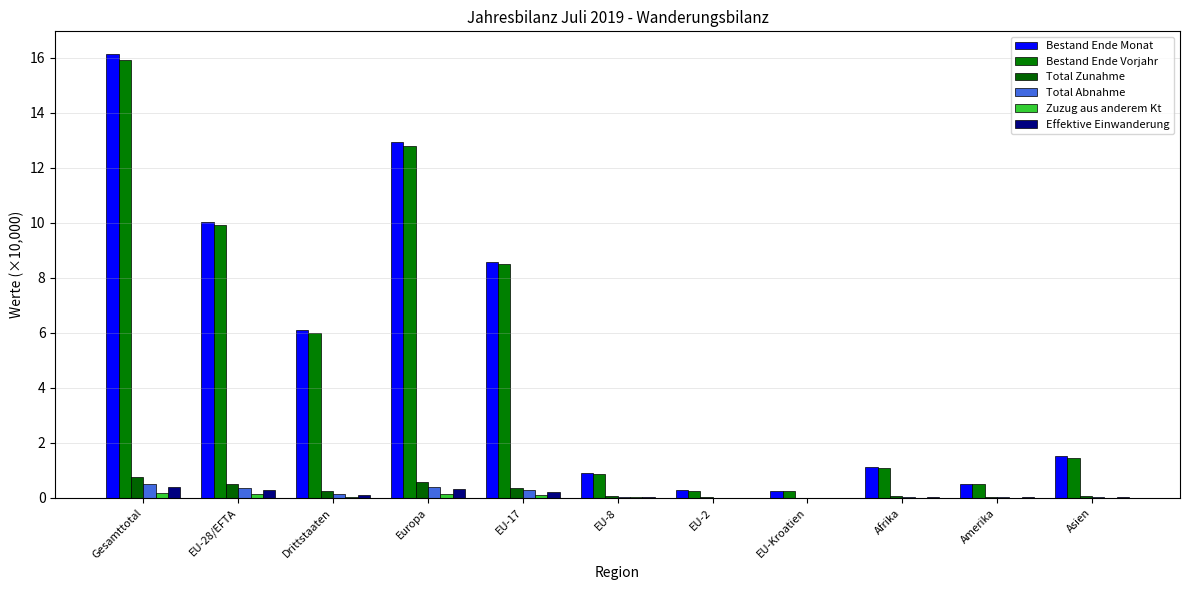

What is the value of the Total Abnahme bar at the 4th from the left?

0.4